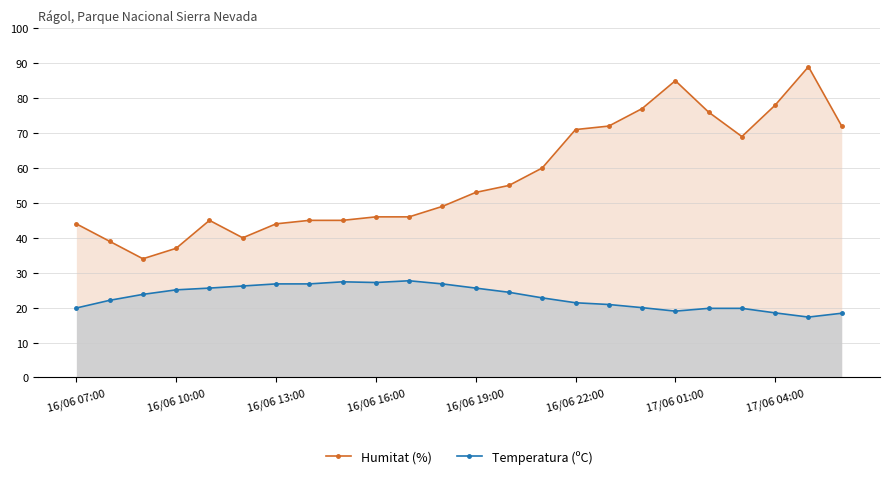

What is the lowest value of the Temperatura (ºC) series?

17.3